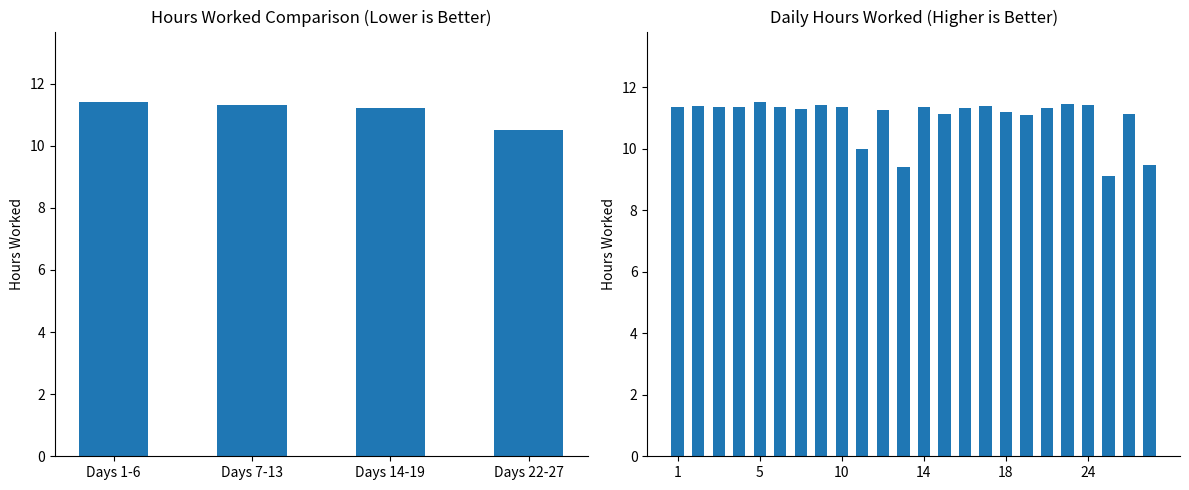

What is the average value?

11.0